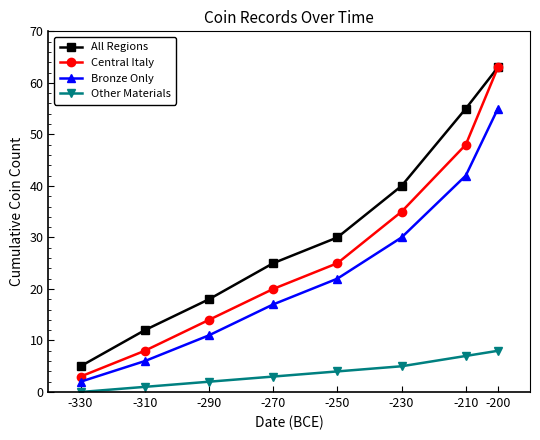

The value of Bronze Only at -270 is 28. True or false?

False